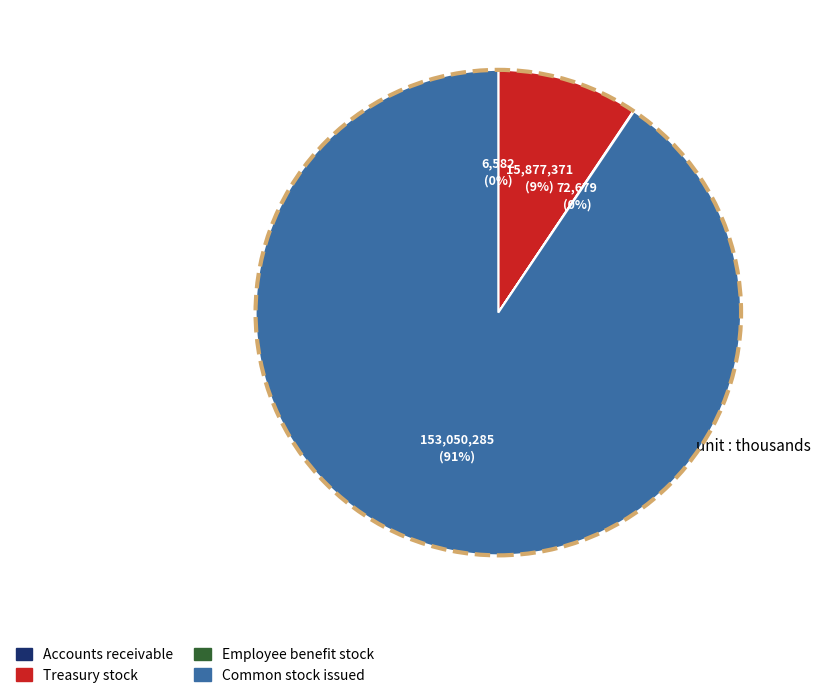

Is there any slice that represents more than half of the pie?

Yes